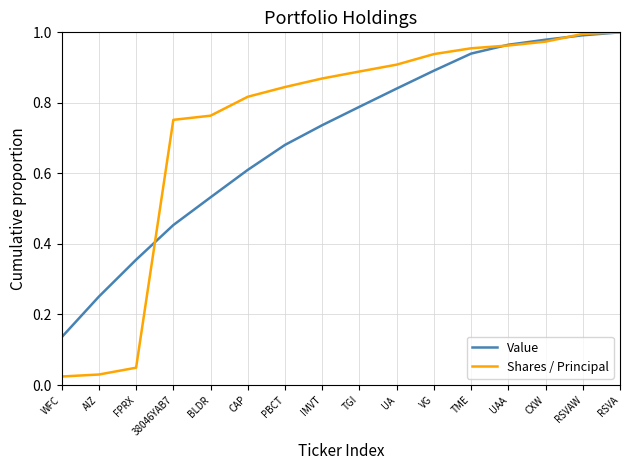

The value of Shares / Principal at RSVA is 1.8. True or false?

False